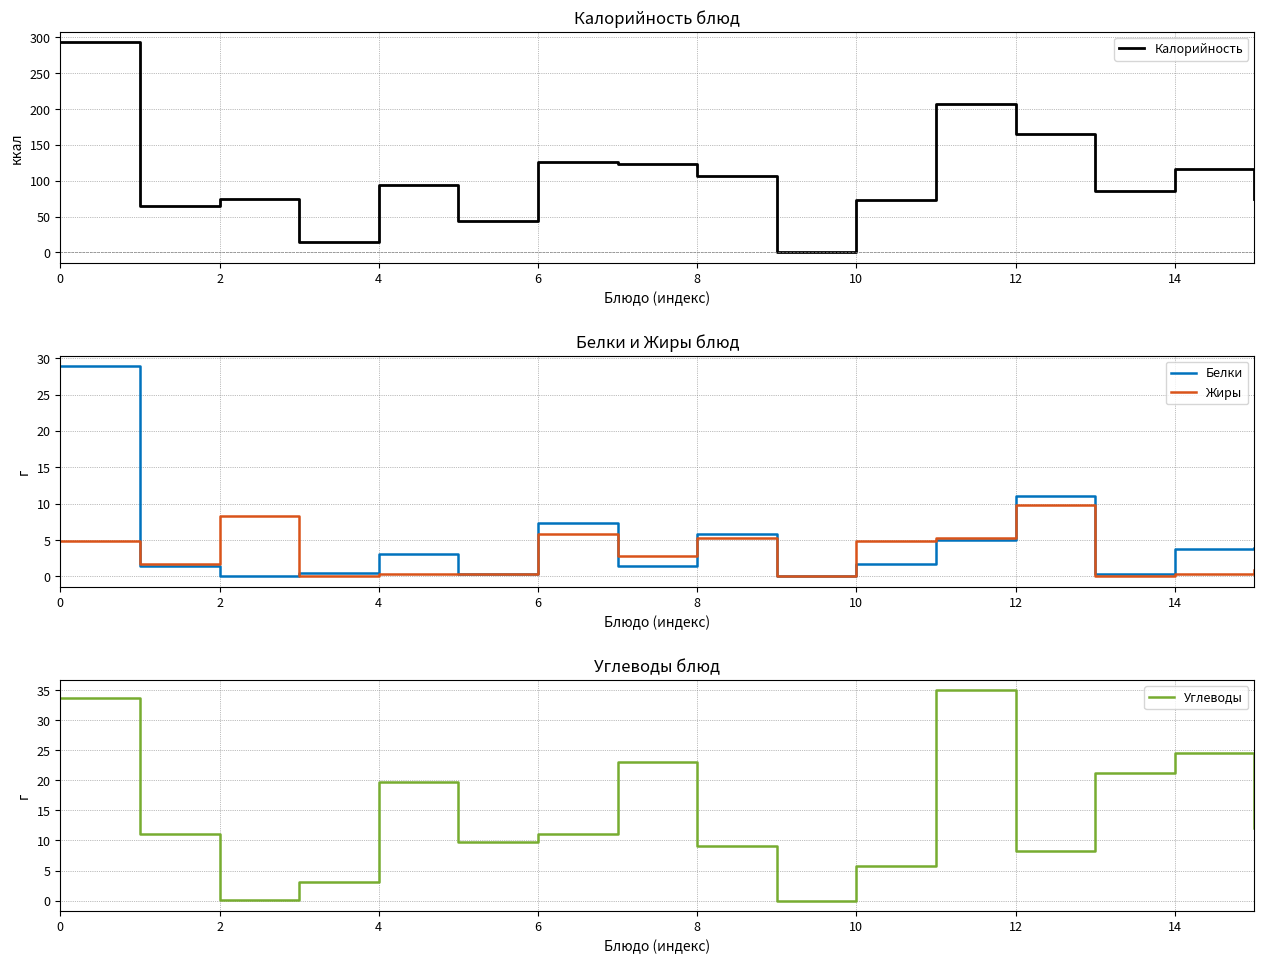

Which category has the highest value in the Жиры series?

12